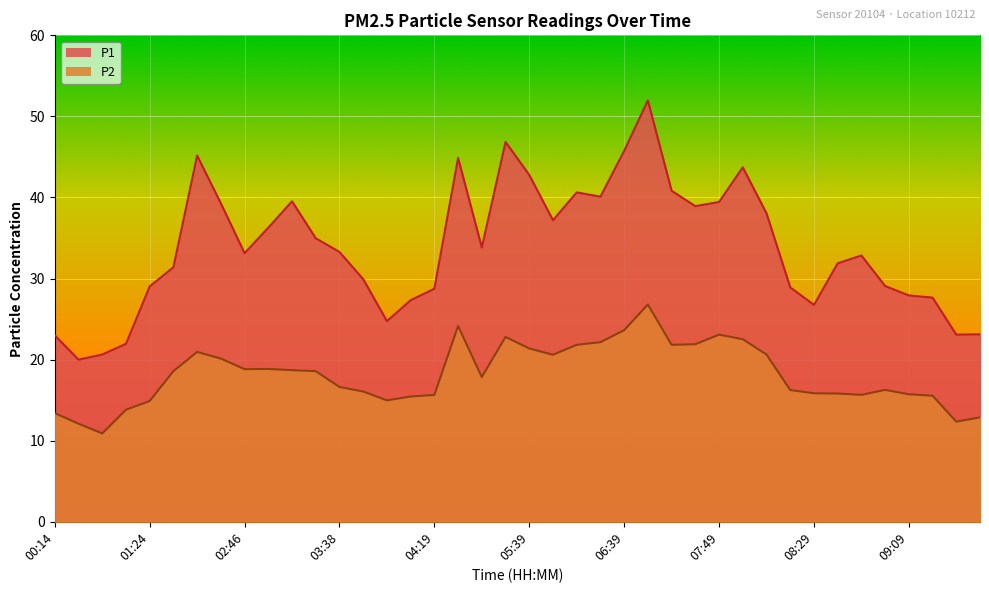

How many lines are shown in the chart?

2